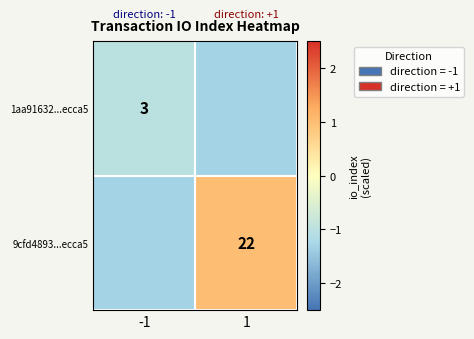

Is the value of 1aa91632...ecca5 at -1 greater than the value of 9cfd4893...ecca5 at 1?

No